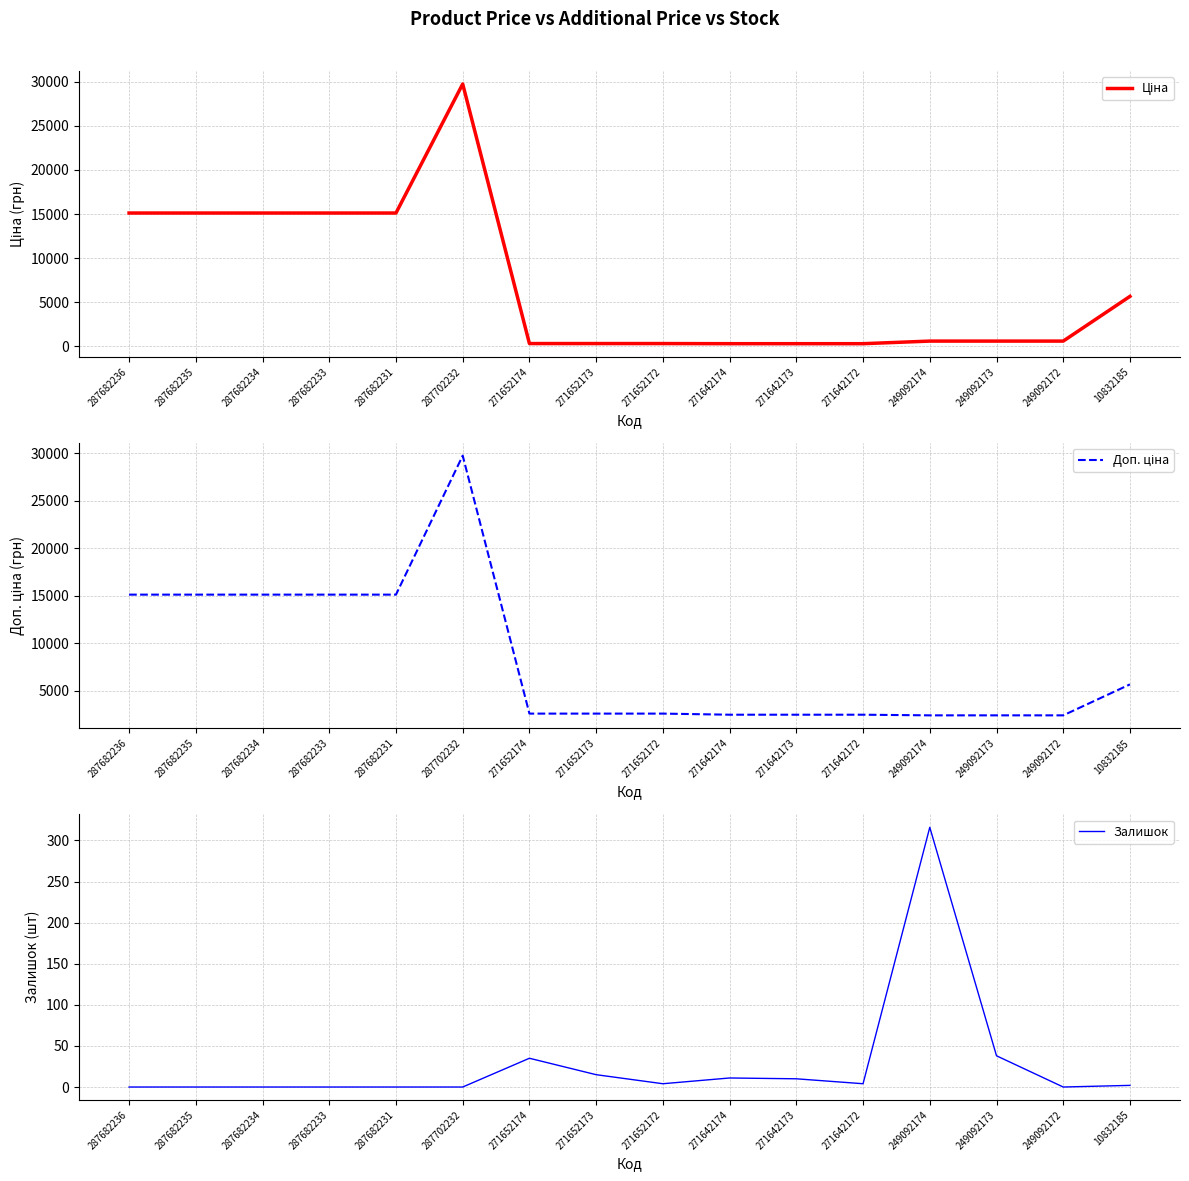

Is it true that Ціна equals 3451.5 at 287682236?

False